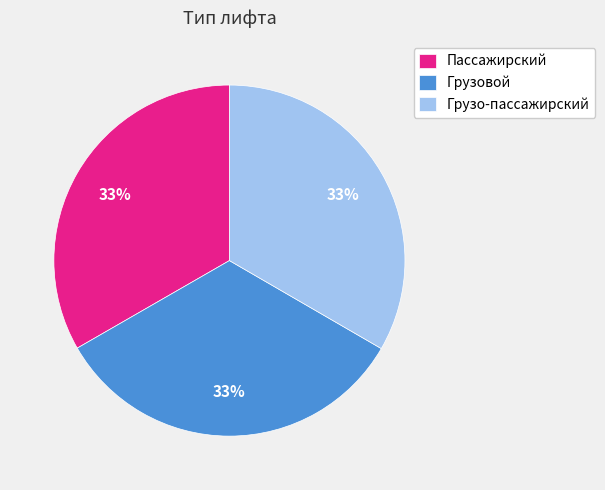

Is there any slice that represents more than half of the pie?

No